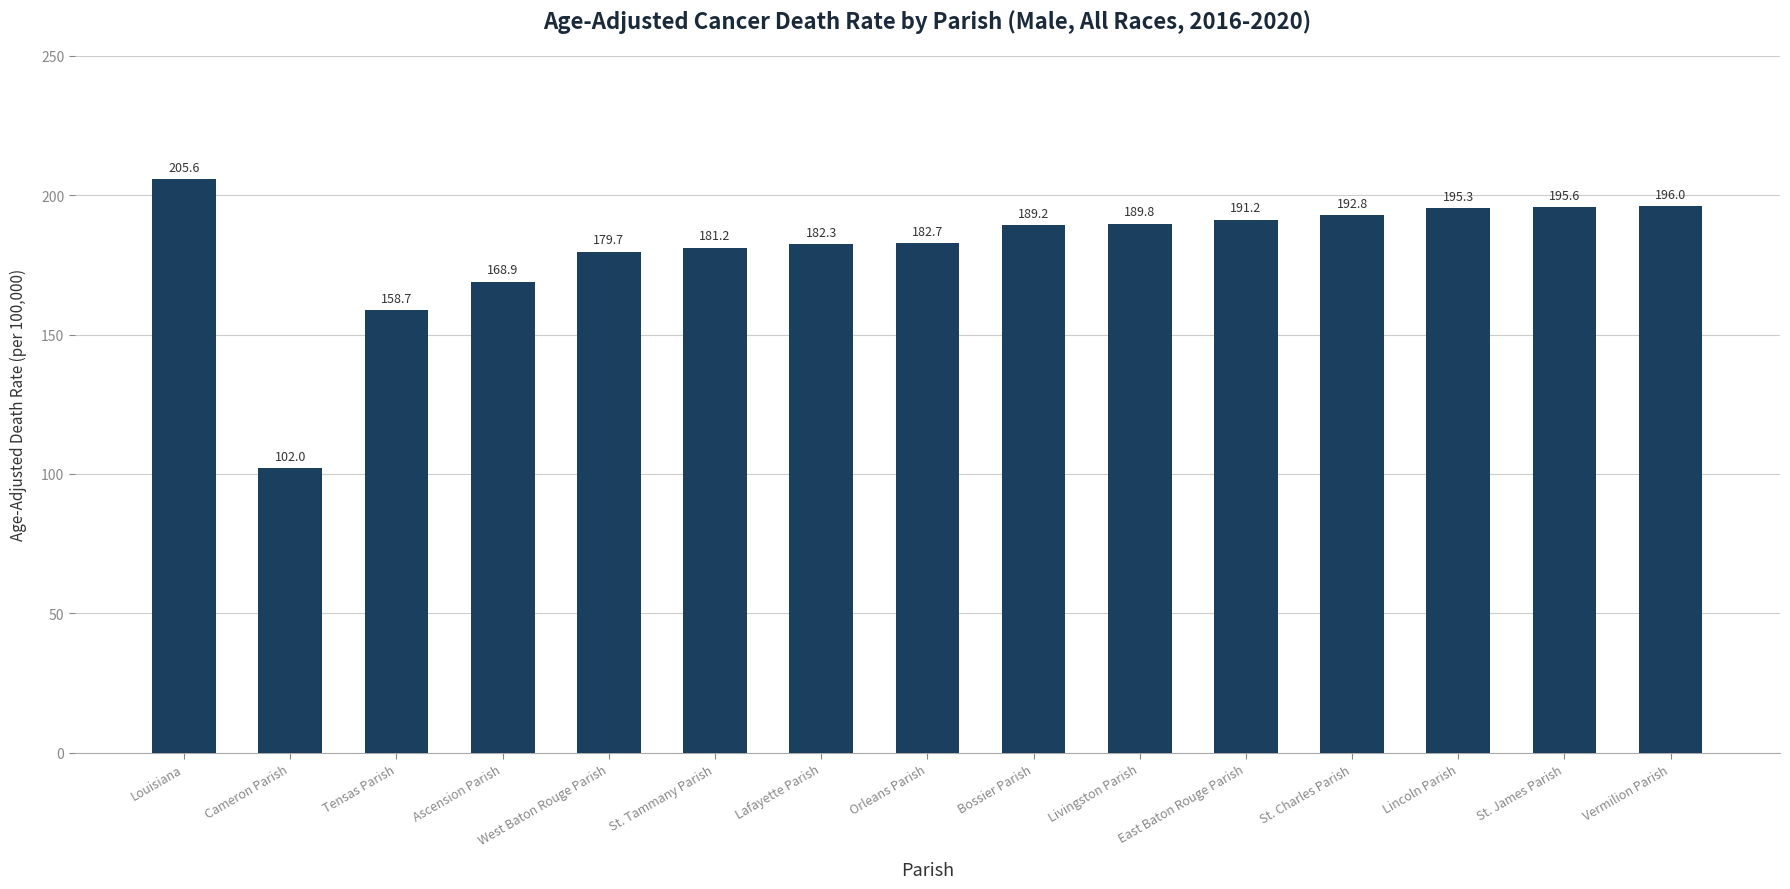

Reading left to right, extract all data points from this chart.

205.6	102.0	158.7	168.9	179.7	181.2	182.3	182.7	189.2	189.8	191.2	192.8	195.3	195.6	196.0